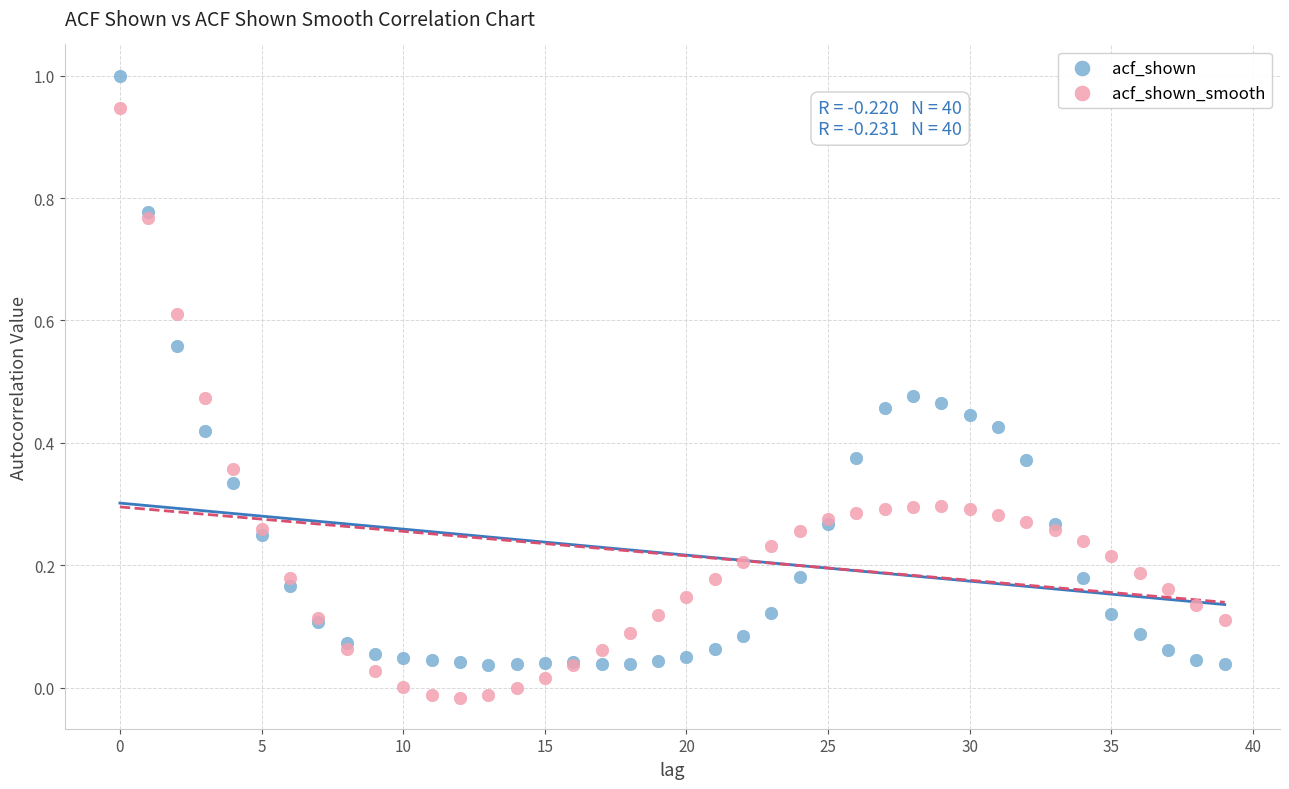

Which series reaches the minimum Y coordinate?

acf_shown_smooth